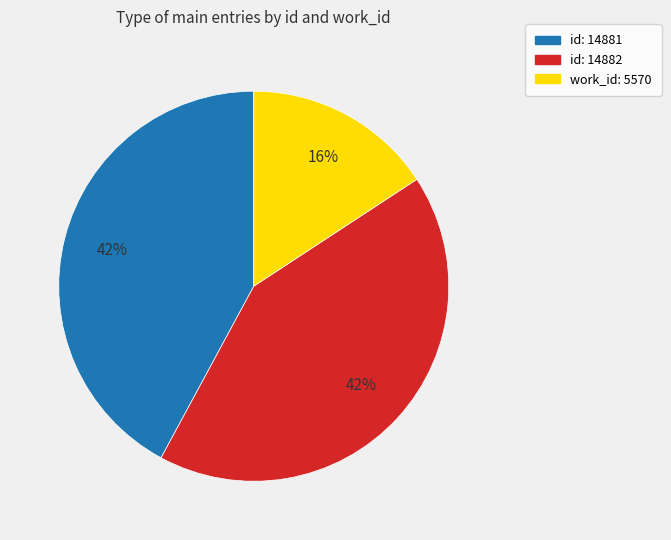

Count the number of slices in the pie.

3